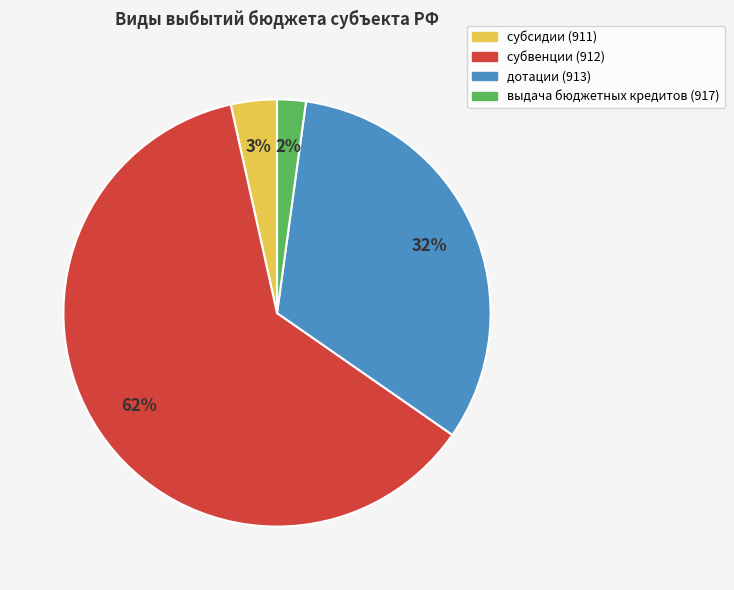

The выдача бюджетных кредитов (917) slice represents 2% of the pie. True or false?

True